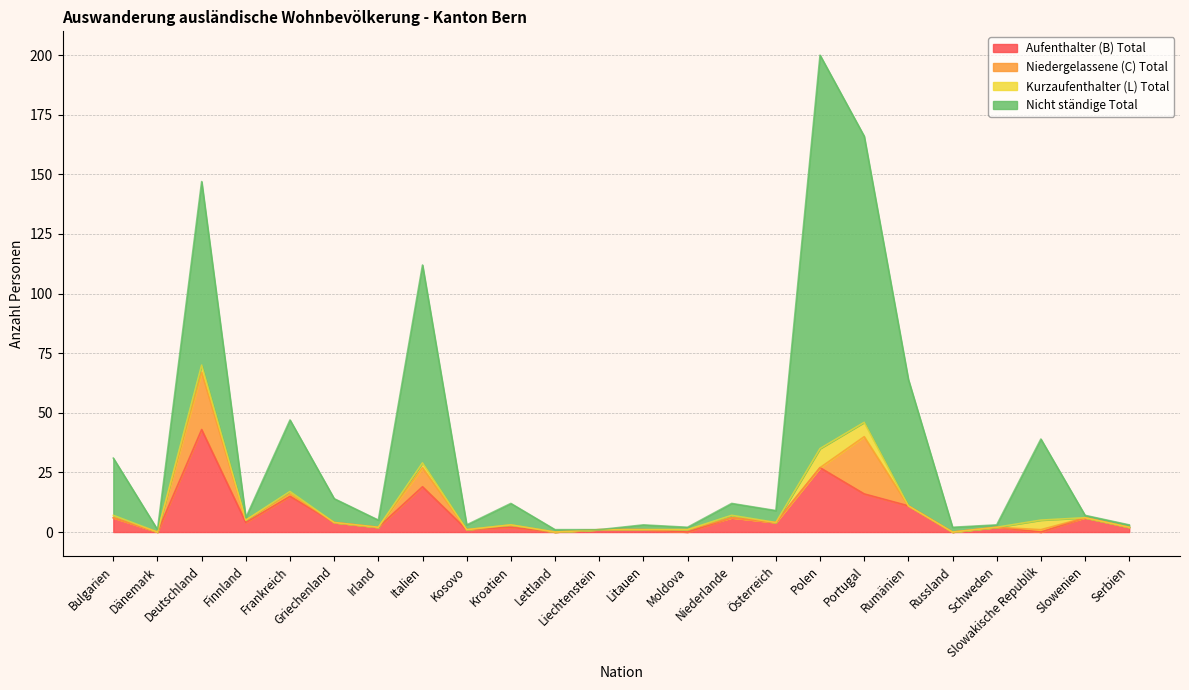

Which series has the widest spread of values?

Nicht ständige Total